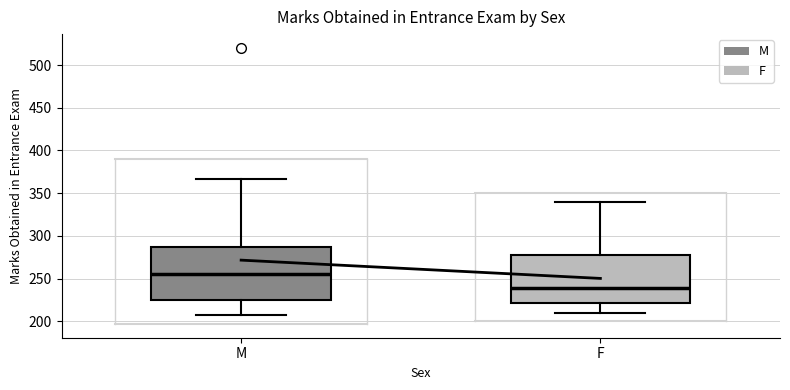

Reading left to right, transcribe this box plot: for each box, give where its median line is, the range the box spans, and where its two whiskers end, as read against the y-axis. The values are not printed on the chart, so give them approximately, as read against the axis.

M: median 255, box 225 to 285, whiskers 205 to 365
F: median 240, box 220 to 280, whiskers 210 to 340